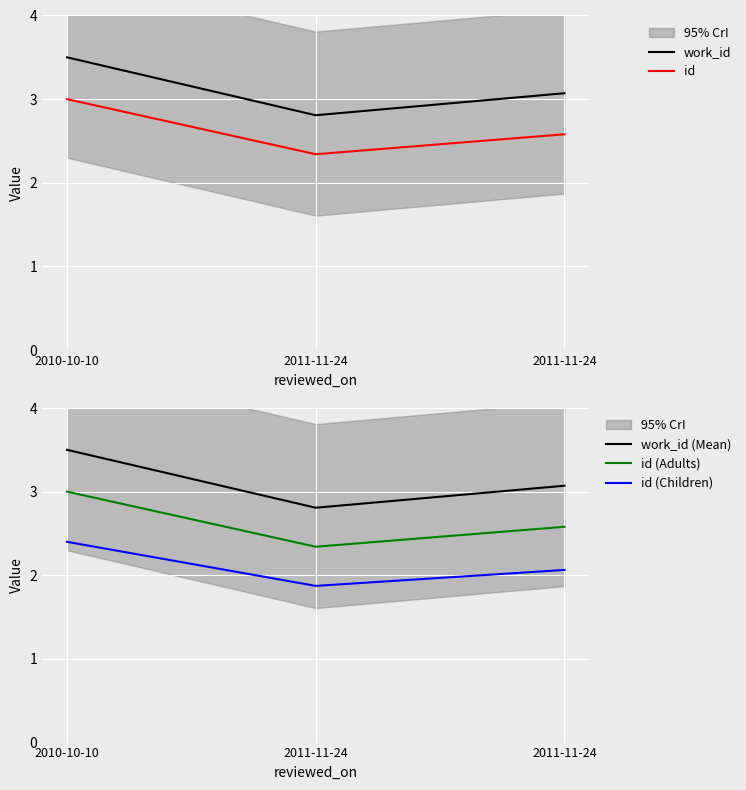

What is the label of the 2nd point from the right?

2011-11-24